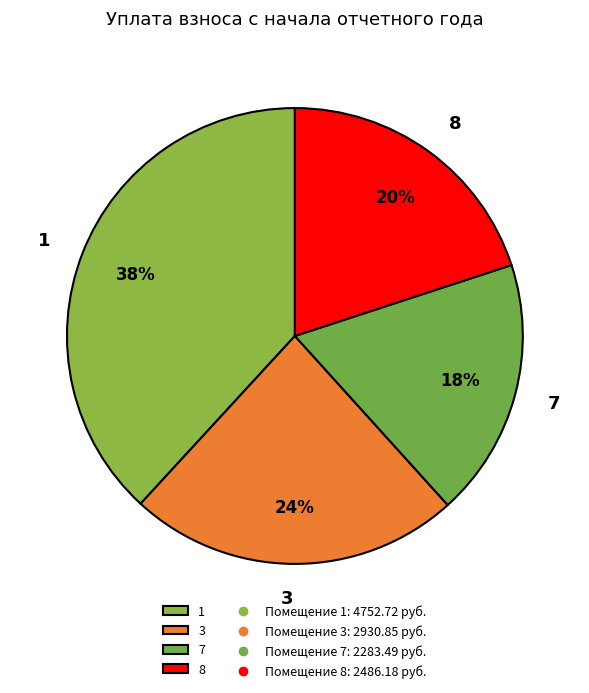

Is there a majority slice in this chart?

No